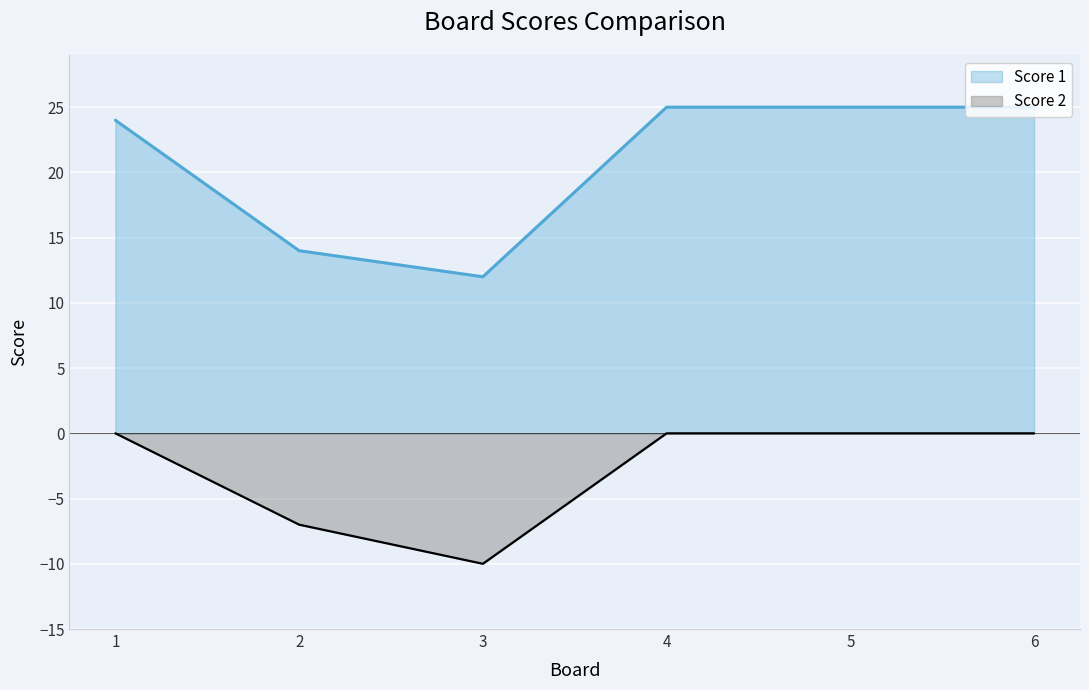

True or false: Score 1 and Score 2 cross at least once.

False